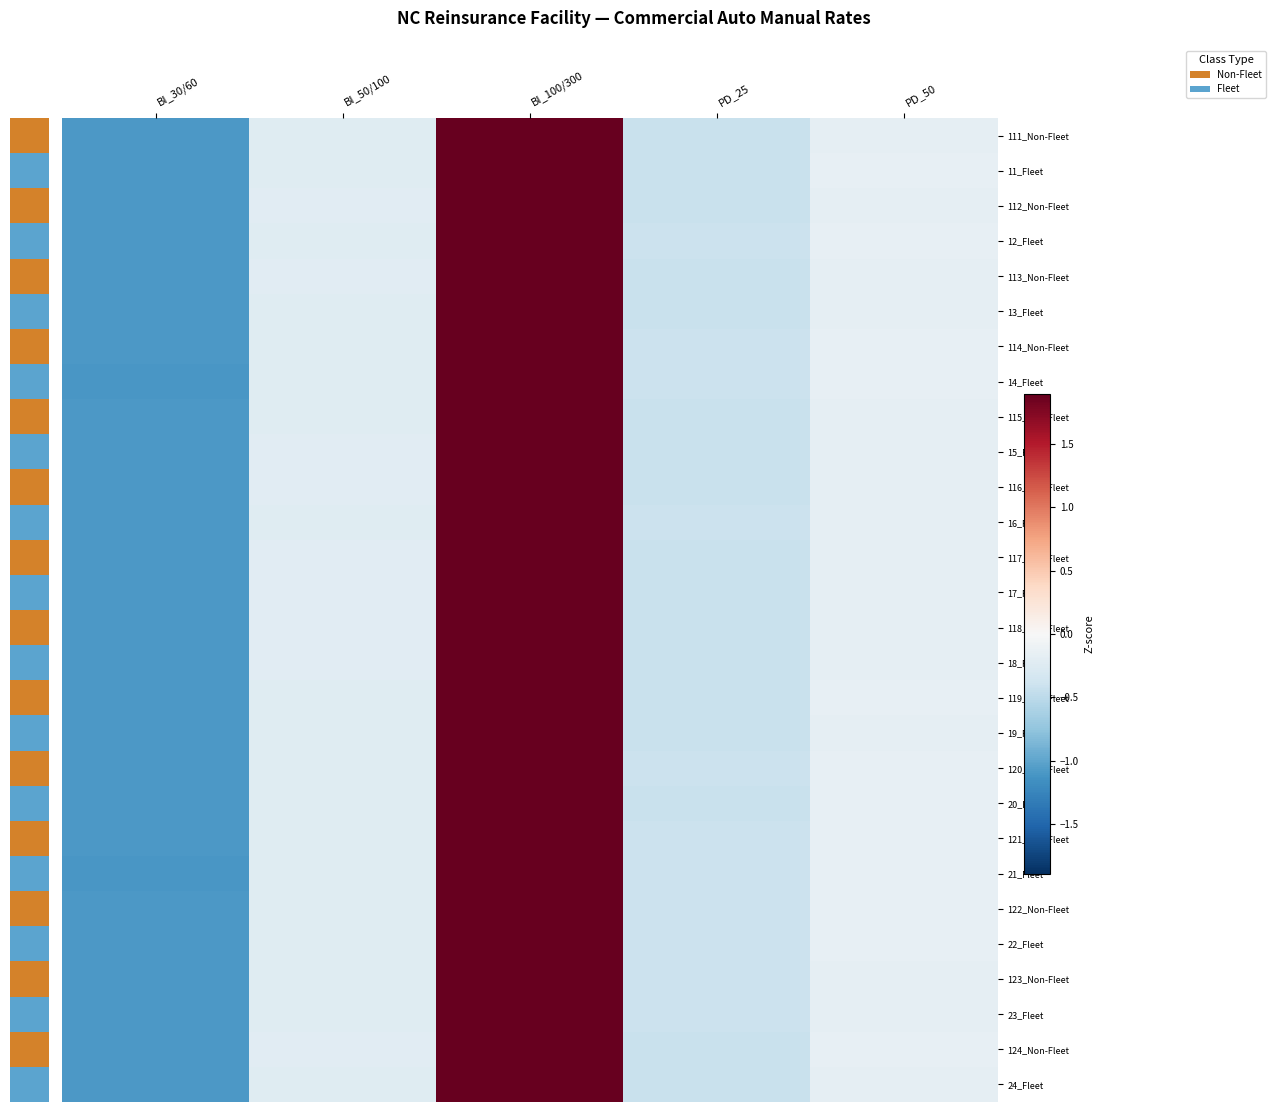

How many distinct data groups are displayed?

28